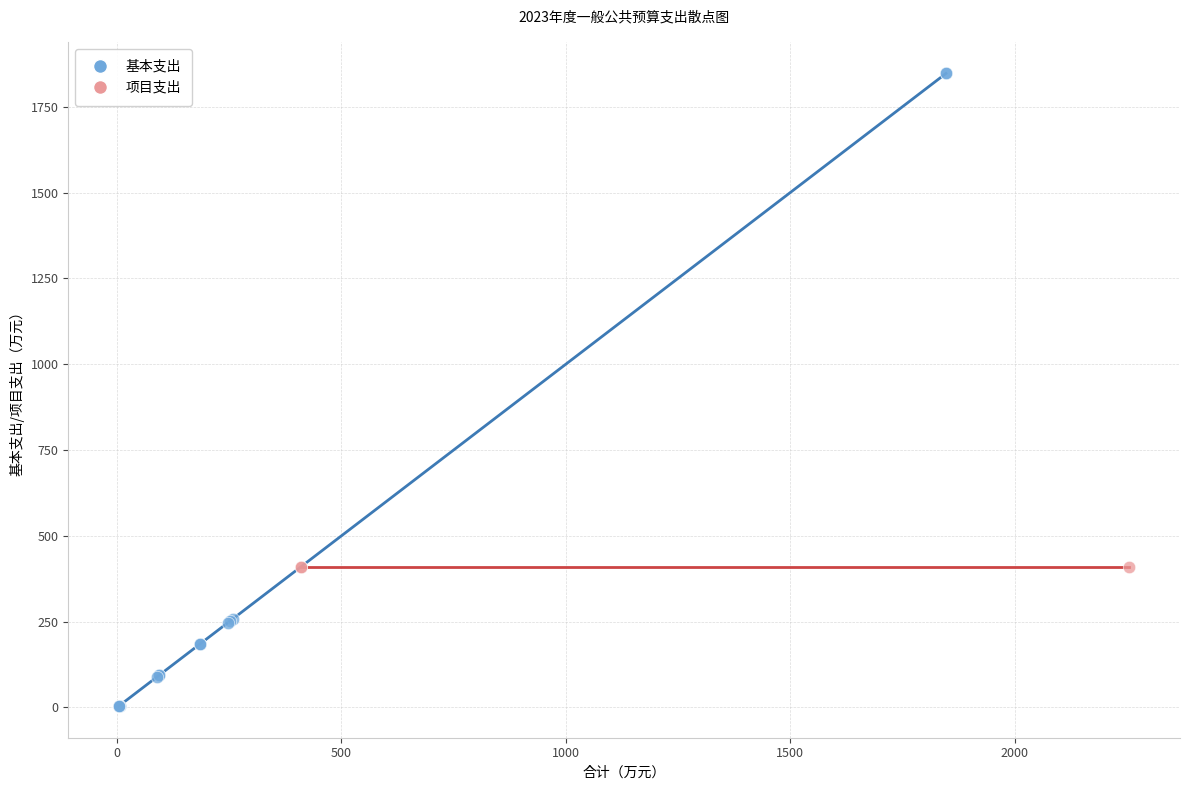

Which series reaches the maximum Y coordinate?

基本支出